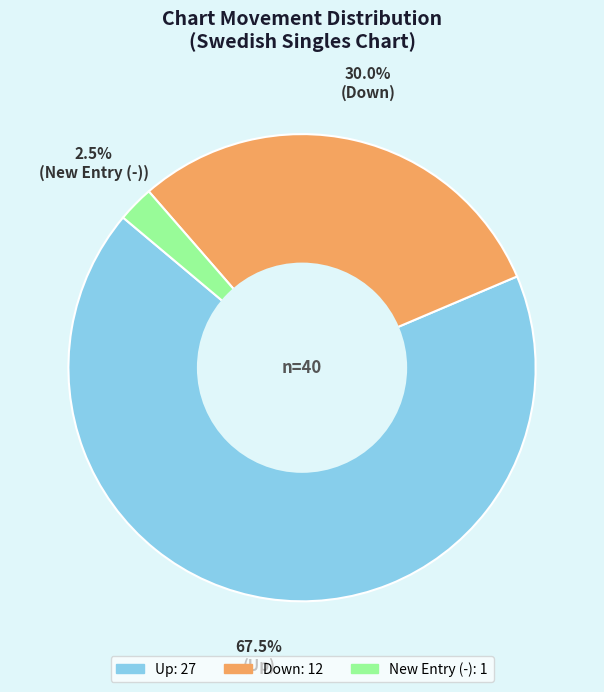

Is there any slice that represents more than half of the pie?

Yes